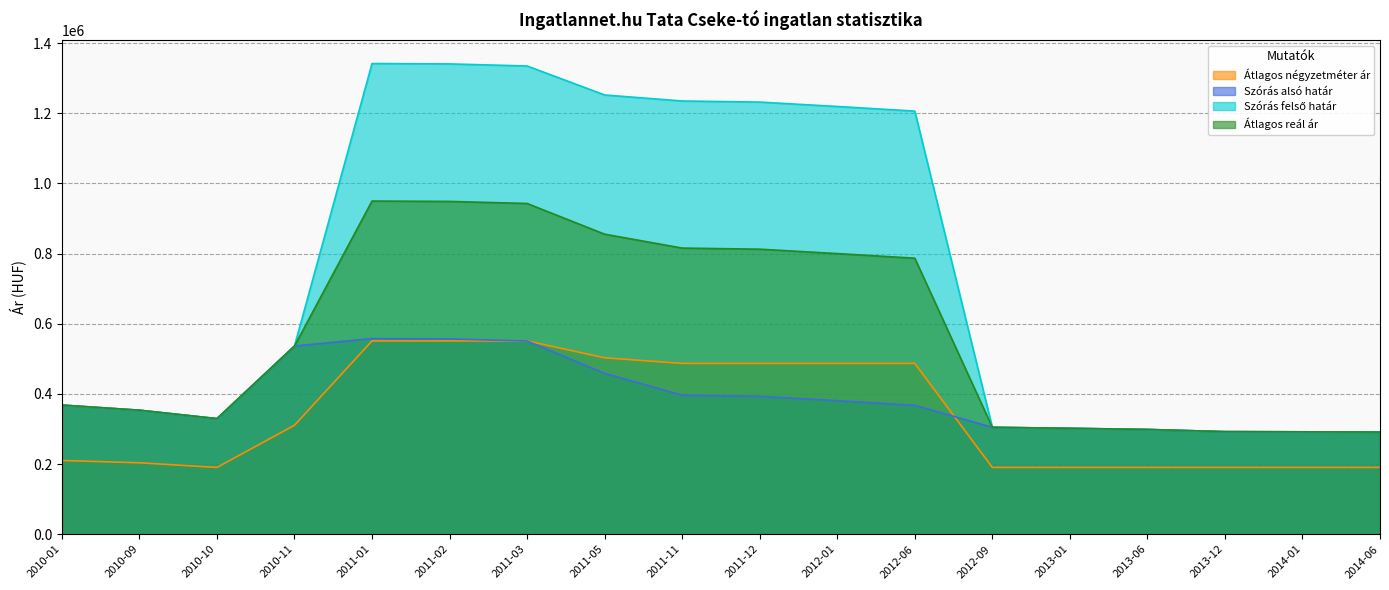

How many categories are shown in the chart?

18